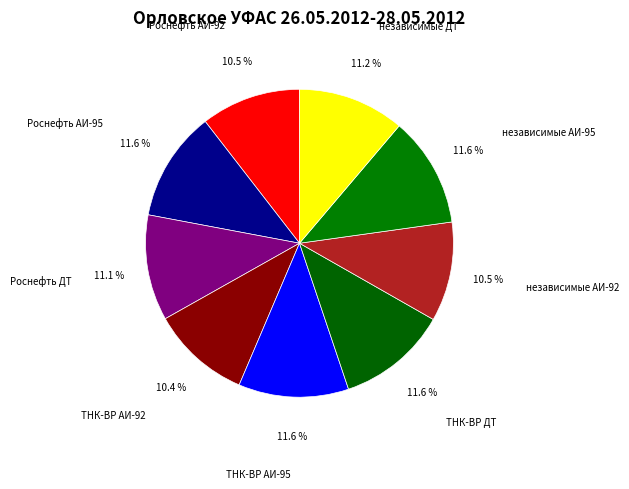

Does ТНК-ВР ДТ represent more than half of the total?

No